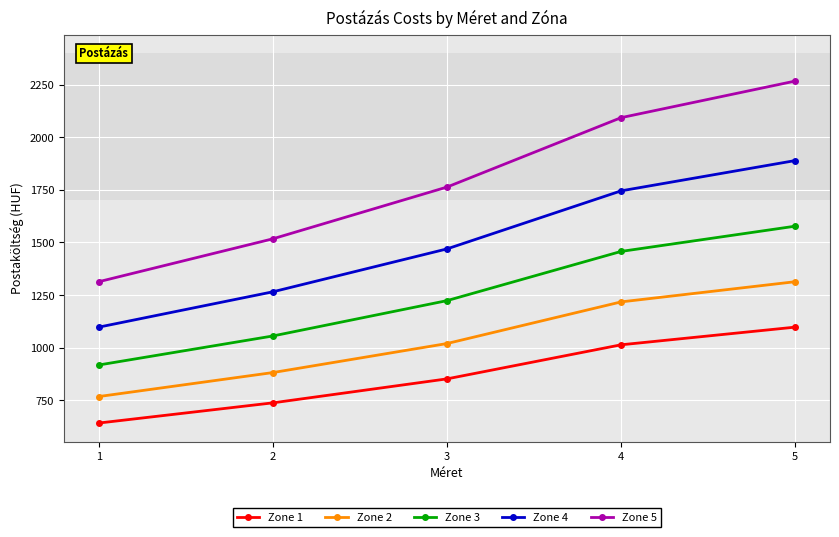

What is the sum of all Zone 2 values?

5199.0